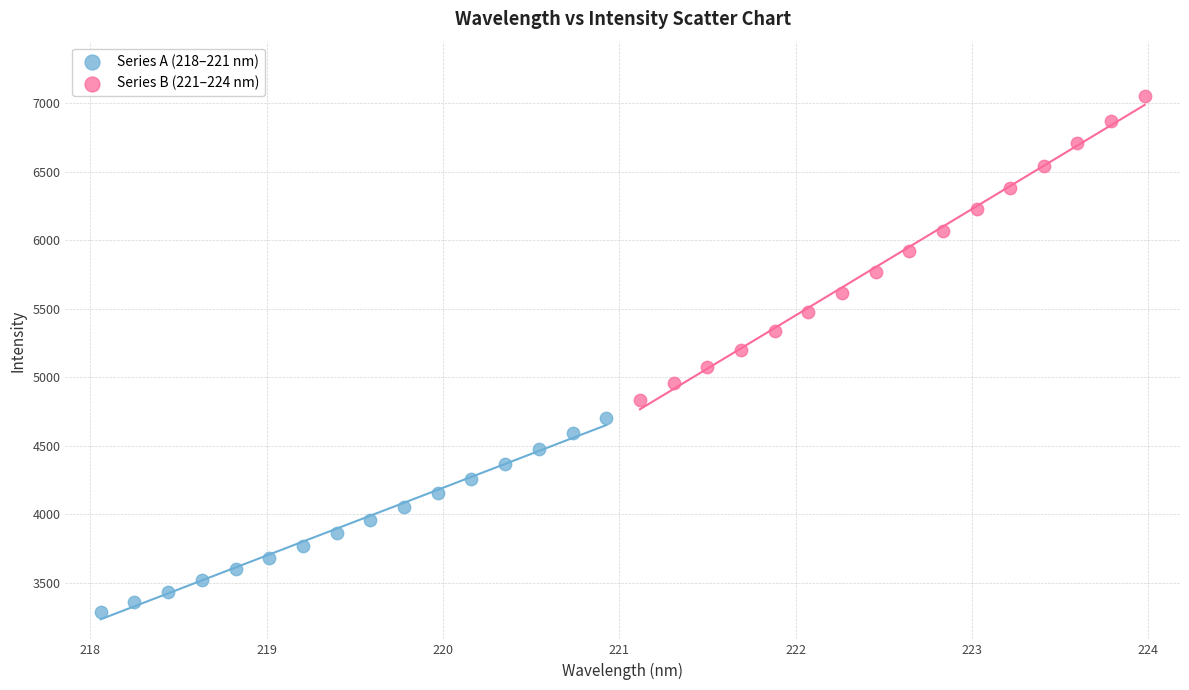

Which series contains the lowest Y value?

Series A (218–221 nm)